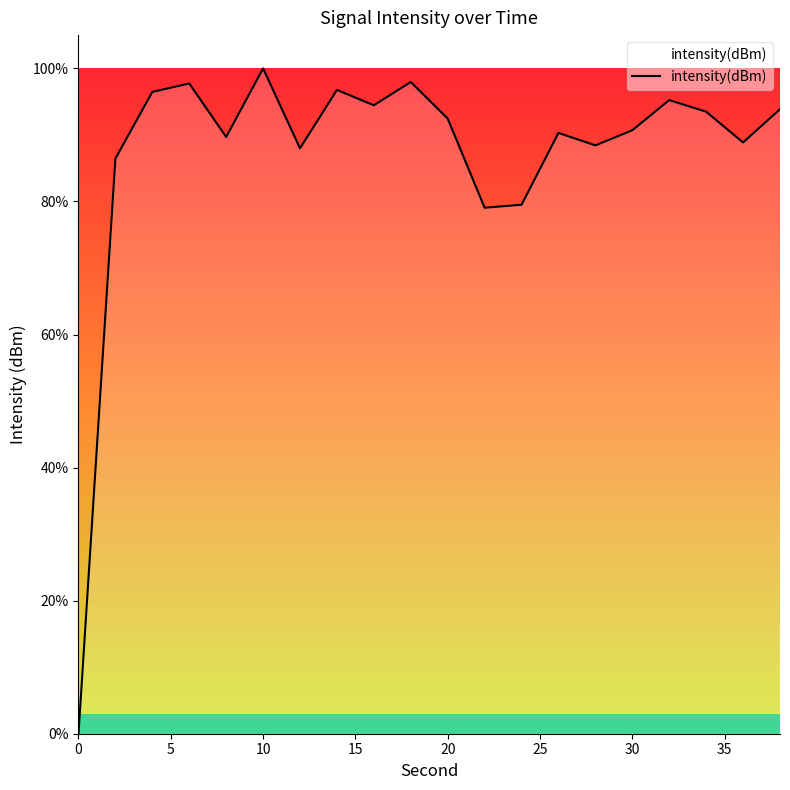

What is the maximum value shown in the chart?

100.0